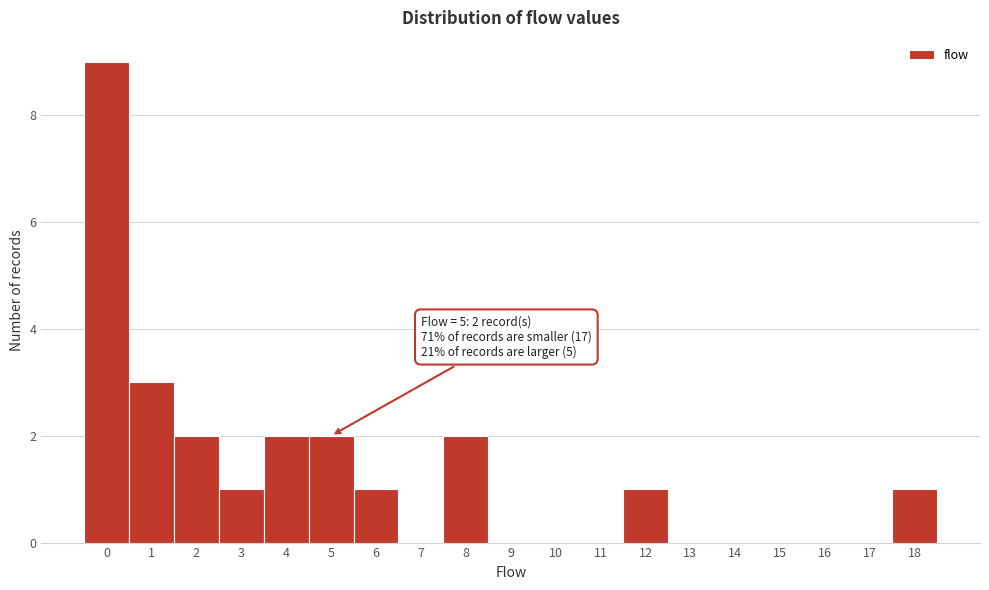

Over which range of the x-axis is the bar tallest?

-0.5 to 0.5